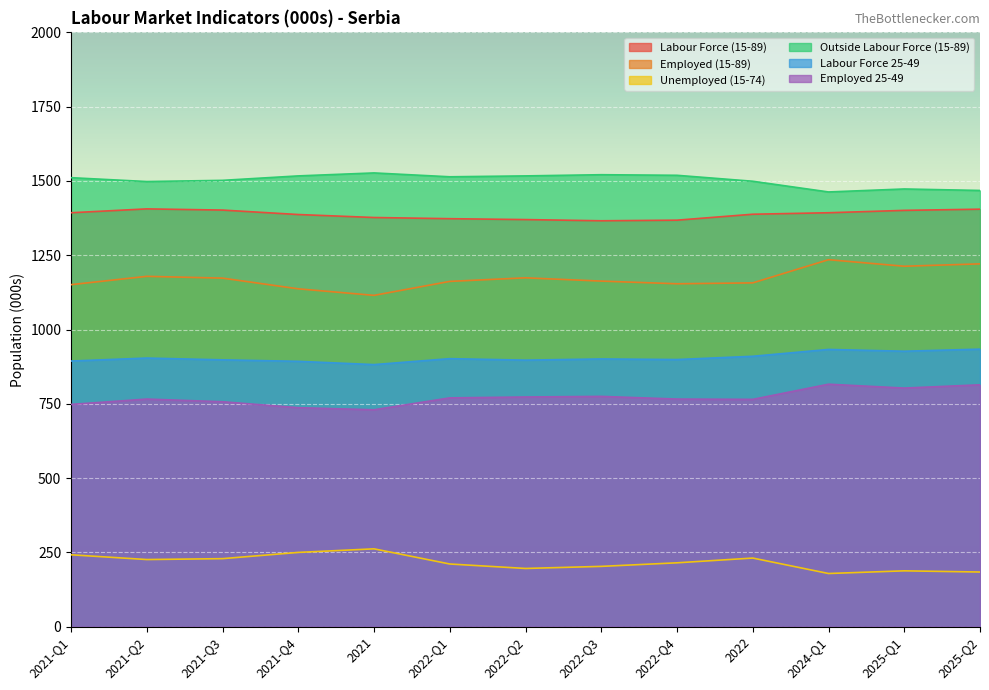

What is the total value across all series at 2025-Q2?

6026